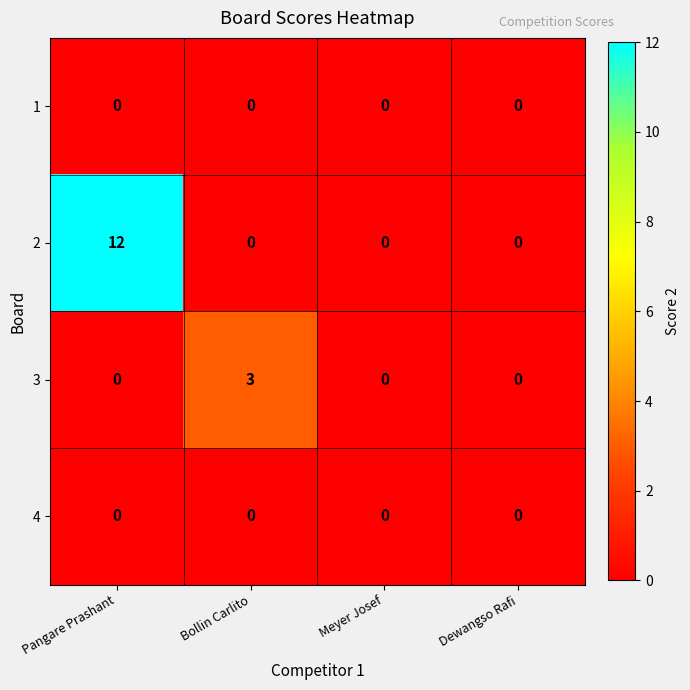

Is it true that 3 equals -1 at Meyer Josef?

False